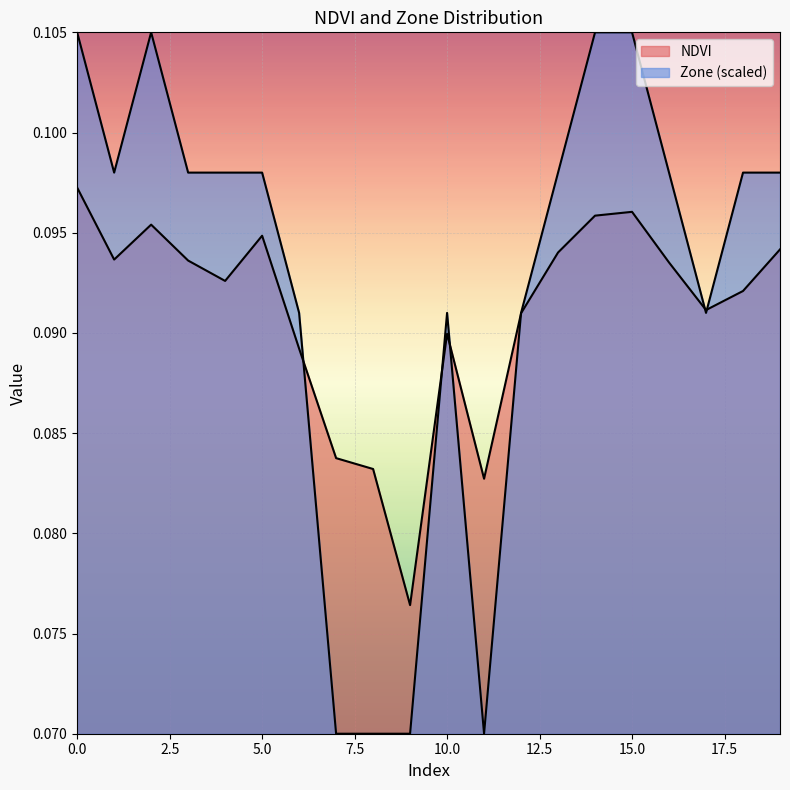

Rank the series by their maximum value, from lowest to highest.

NDVI, Zone